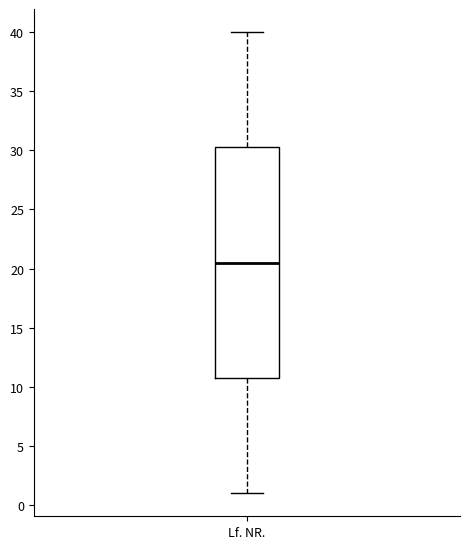

Read this box plot against the y-axis: the position of the median line, the range covered by the box, and the ends of both whiskers. The values are not printed on the chart, so give them approximately, as read against the axis.

median 20.5, box 11.0 to 30.5, whiskers 1.0 to 40.0